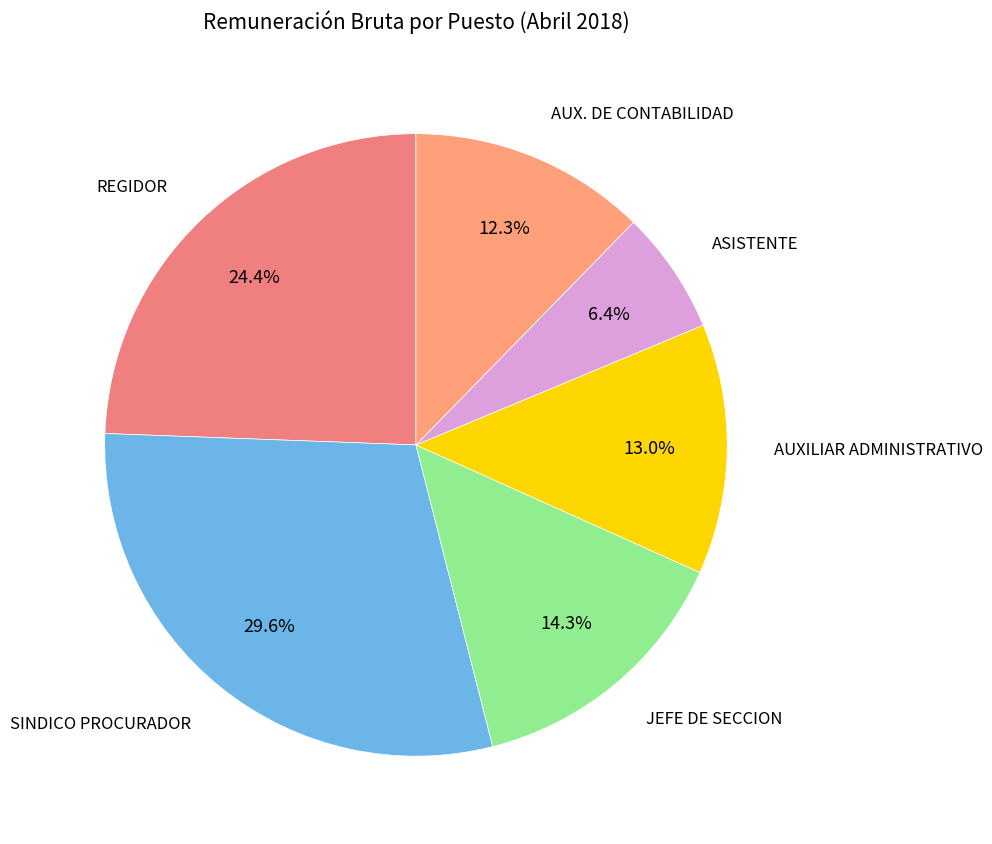

To the nearest percent, what is the difference between the largest and smallest slice percentages?

23%